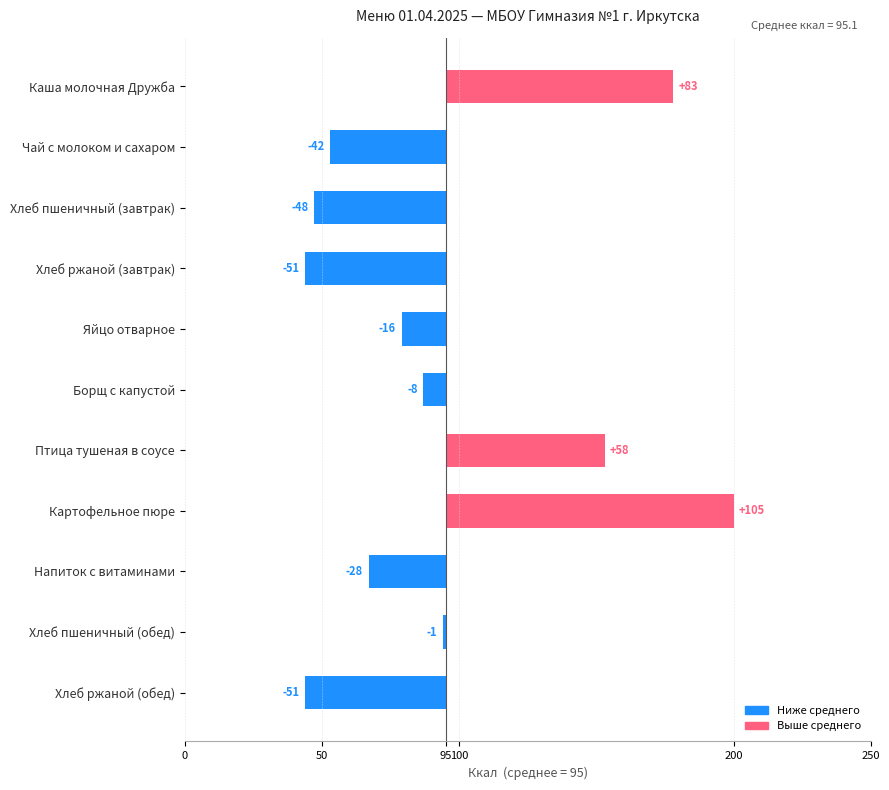

How many values exceed -16?

5